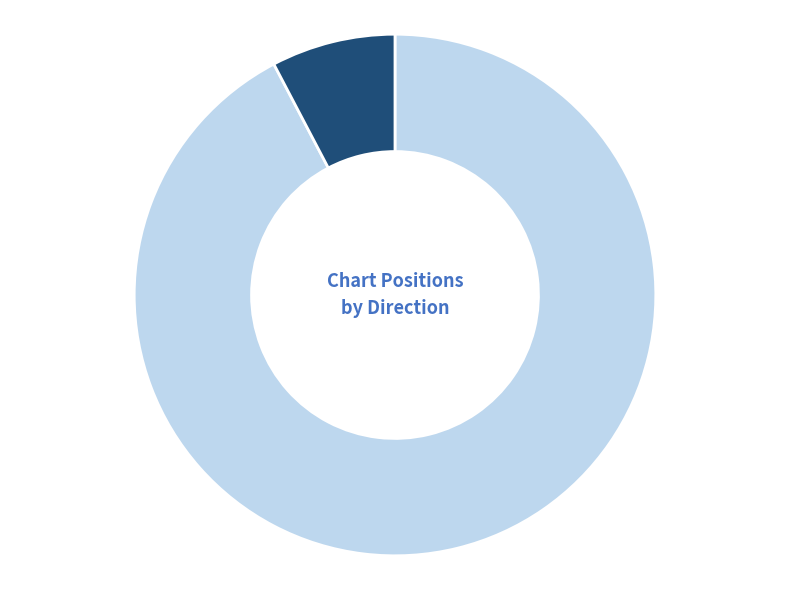

How many slices are in this pie chart?

2